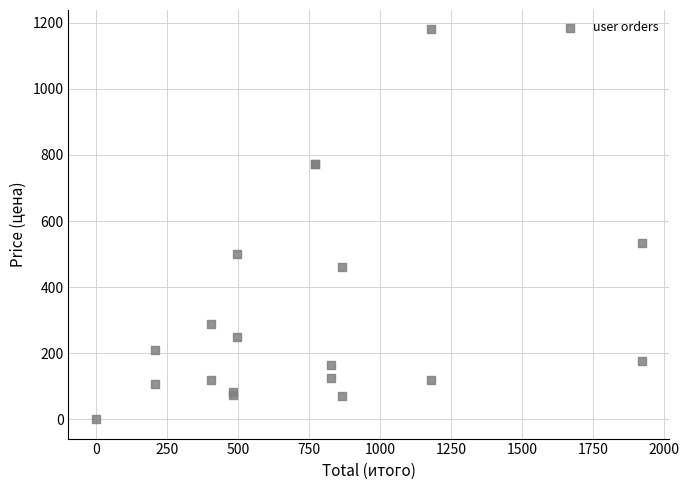

What Y value in the scatter plot is closest to 590?

533.6